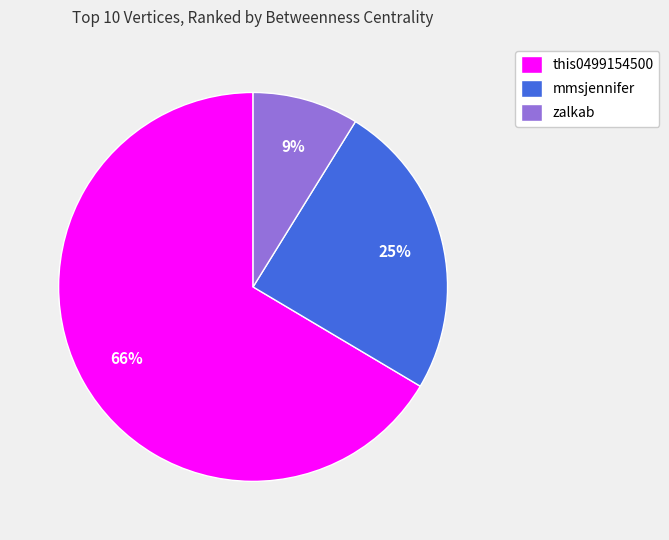

True or false: this0499154500 accounts for 58% of the total.

False